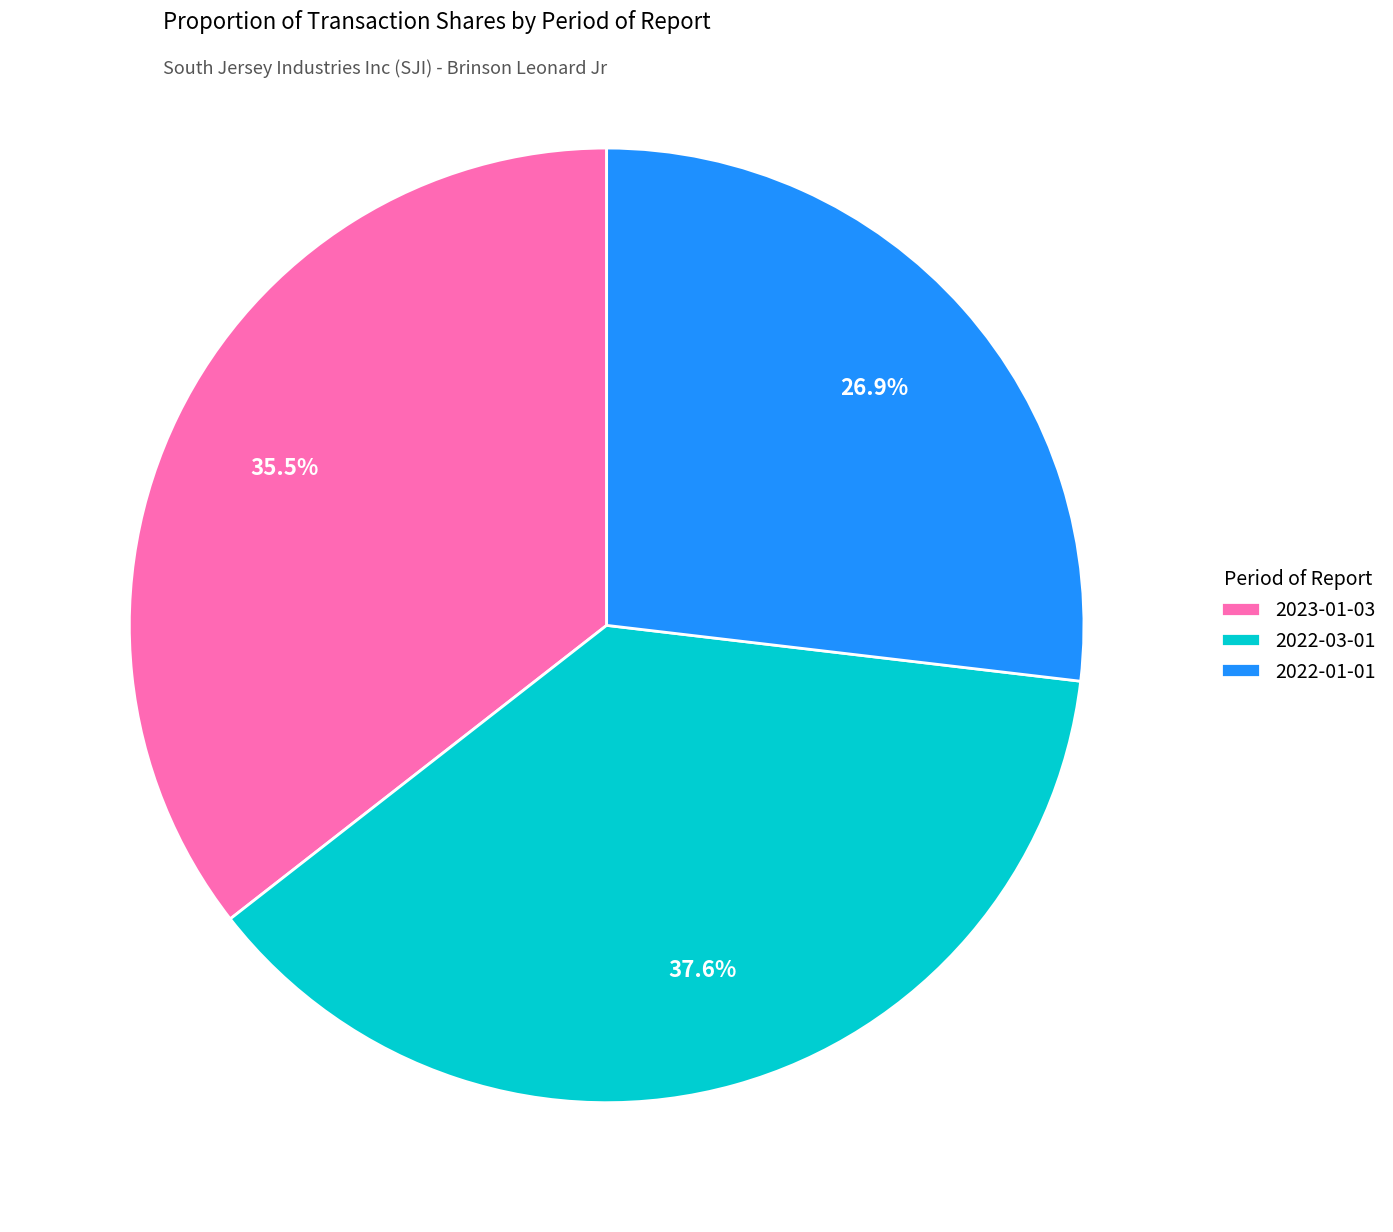

How many slices are in this pie chart?

3